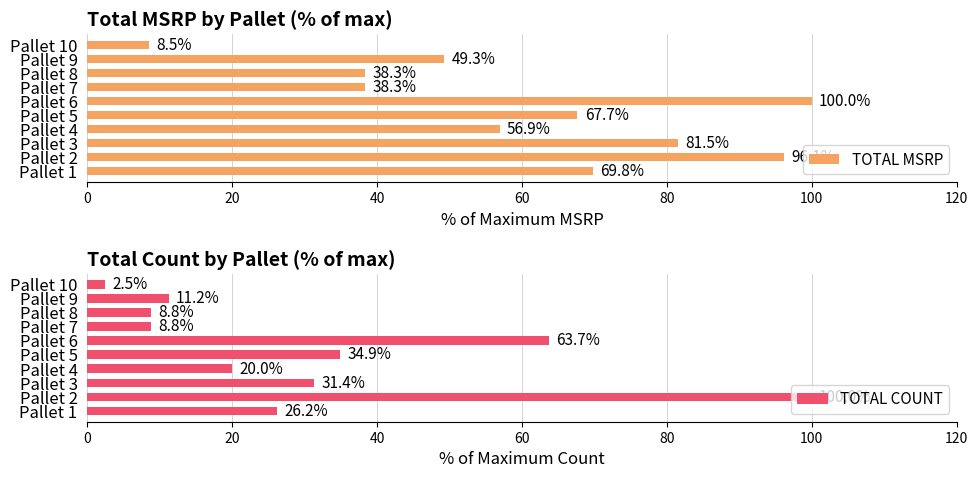

What is the average value of the TOTAL MSRP series?

60.7